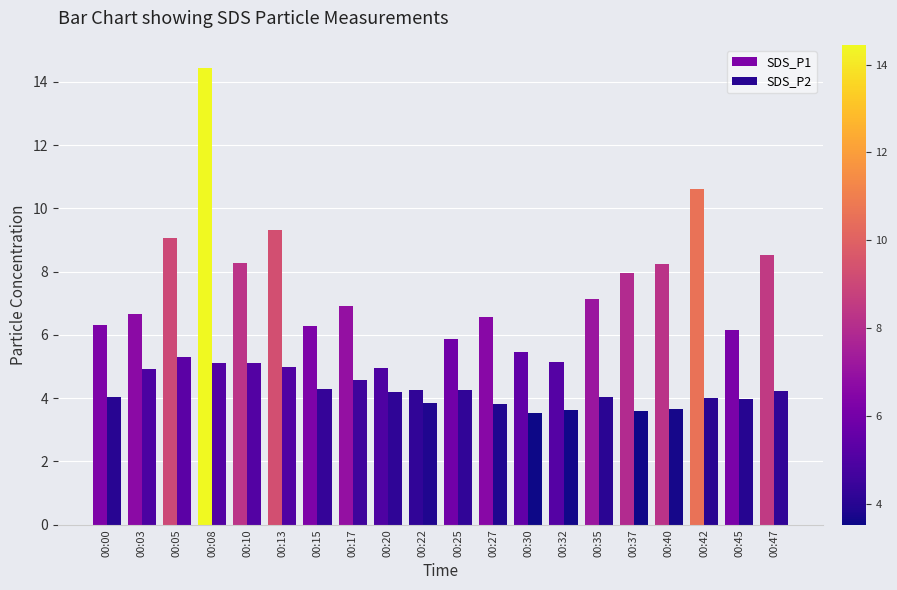

How many series are shown in this chart?

2